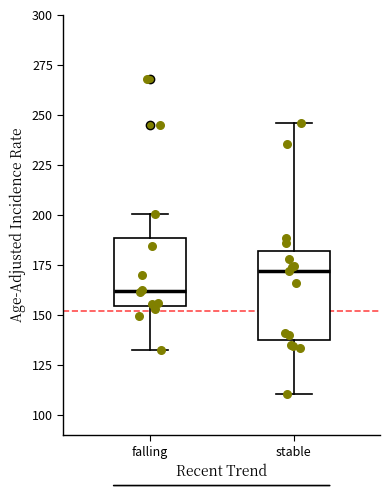

Which box's median line is the highest?

stable